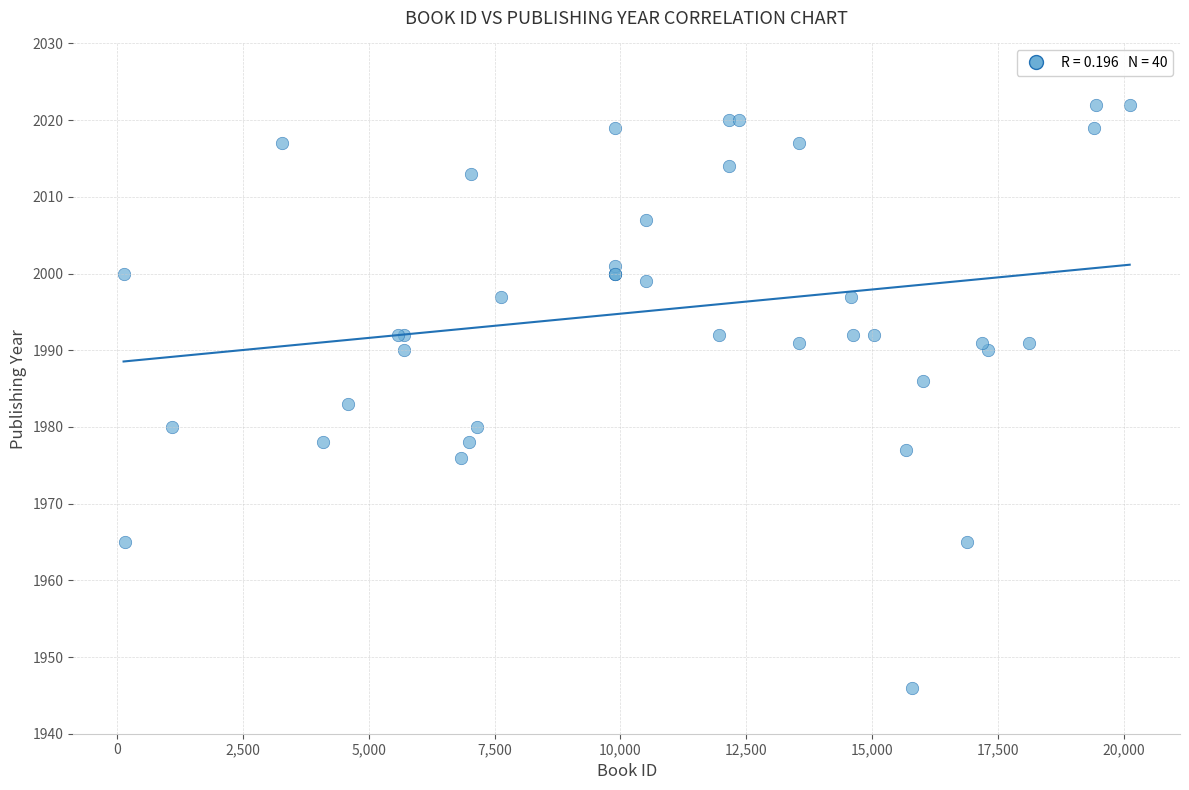

What Y value in the scatter plot is closest to 1984?

1983